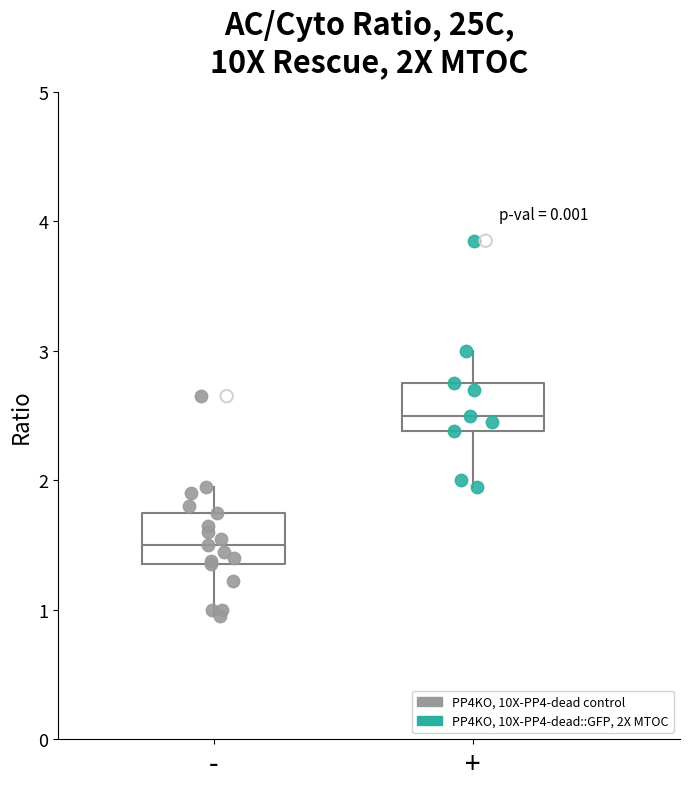

Reading left to right, read every box against the y-axis: the position of its median line, the range the box covers, and the ends of its whiskers. The values are not printed on the chart, so give them approximately, as read against the axis.

-: median 1.5, box 1.4 to 1.8, whiskers 1.0 to 2.0
+: median 2.5, box 2.4 to 2.8, whiskers 2.0 to 3.0